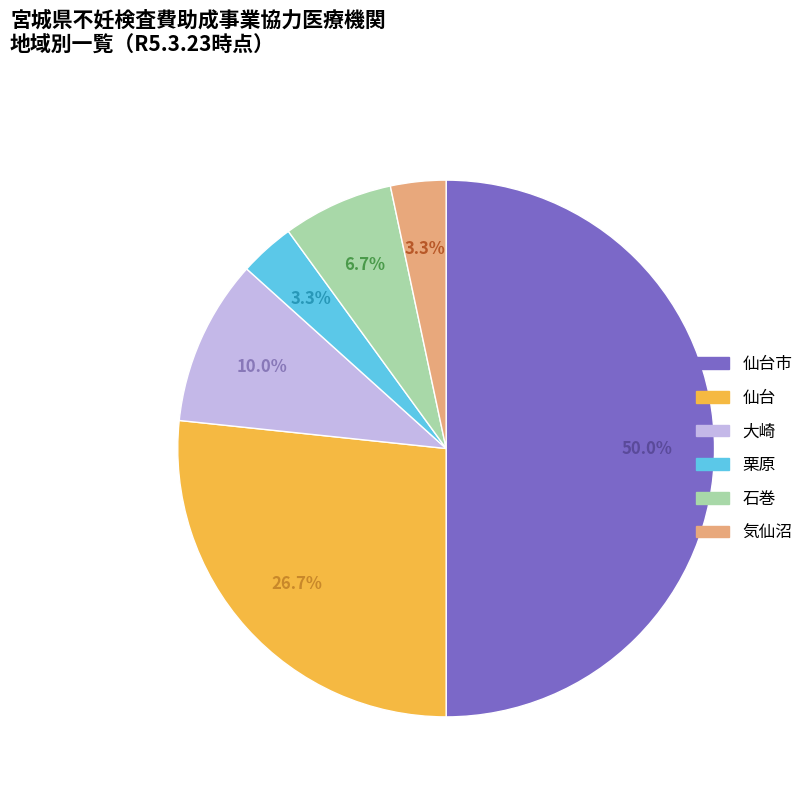

Between 大崎 and 仙台市, which is larger?

仙台市